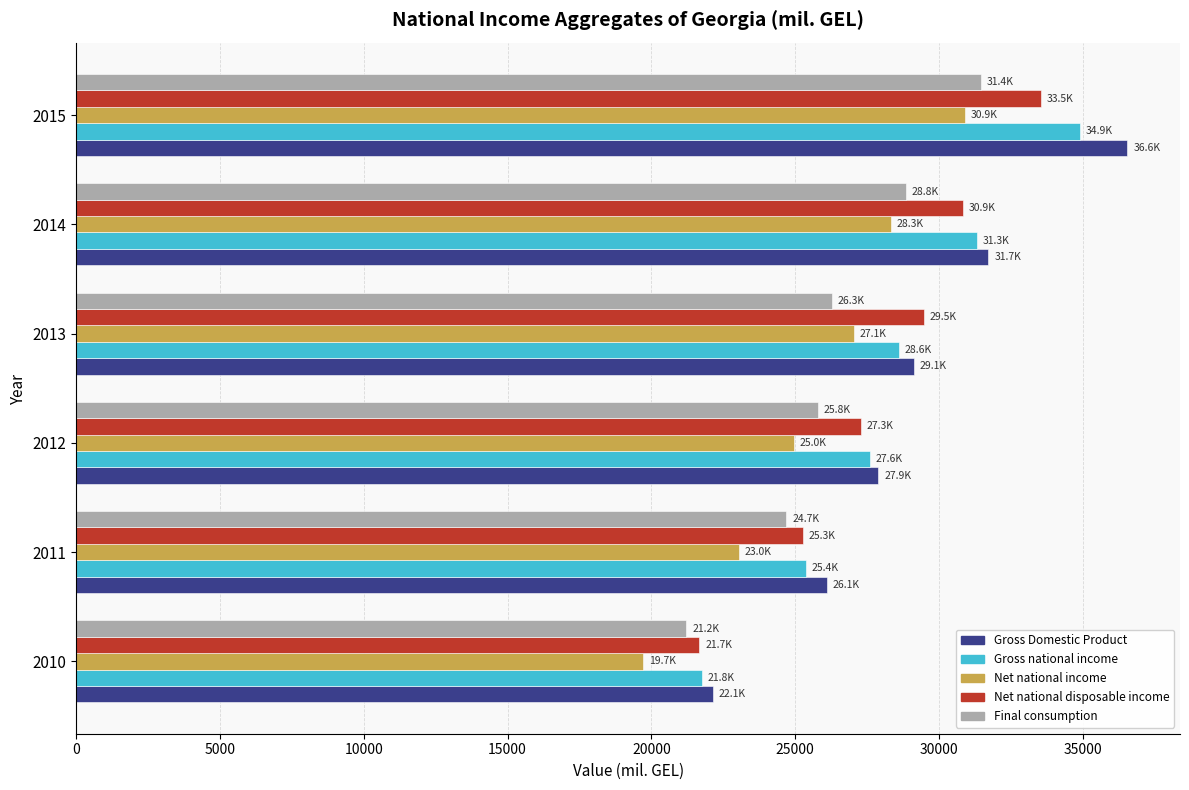

Is it true that Net national disposable income equals 34205.6 at 2010?

False